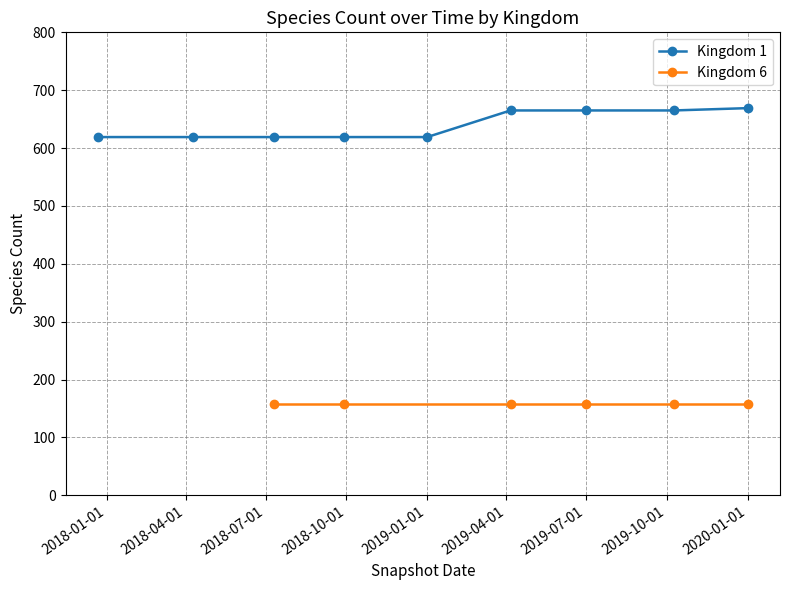

True or false: the data shows 983 at 2019-04-01.

False